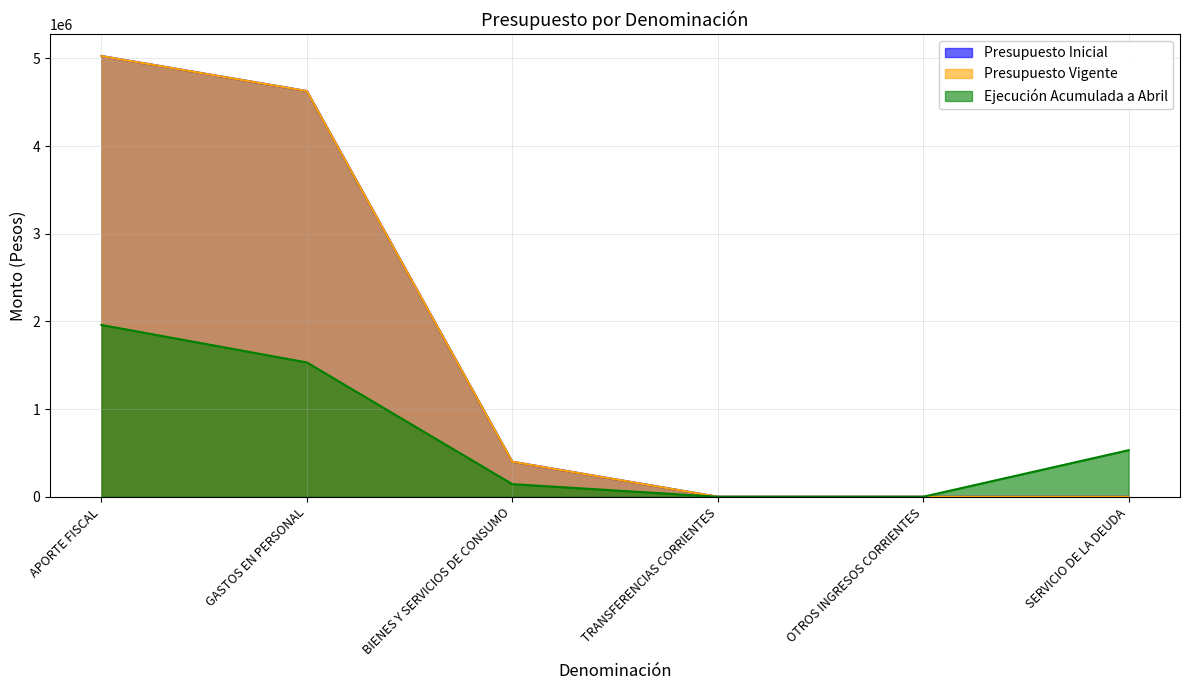

True or false: Presupuesto Inicial and Presupuesto Vigente cross at least once.

False